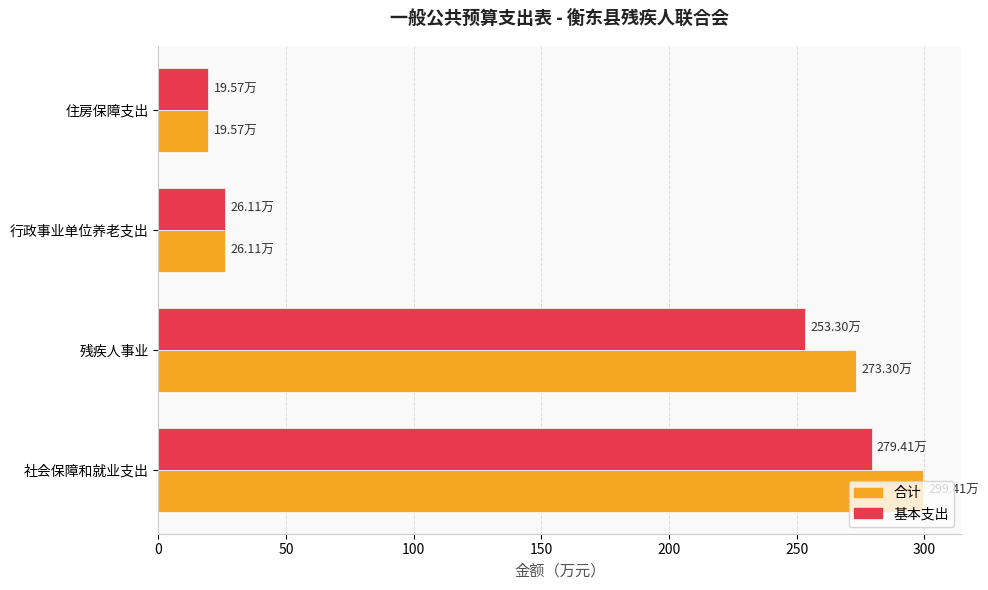

How many distinct data groups are displayed?

2